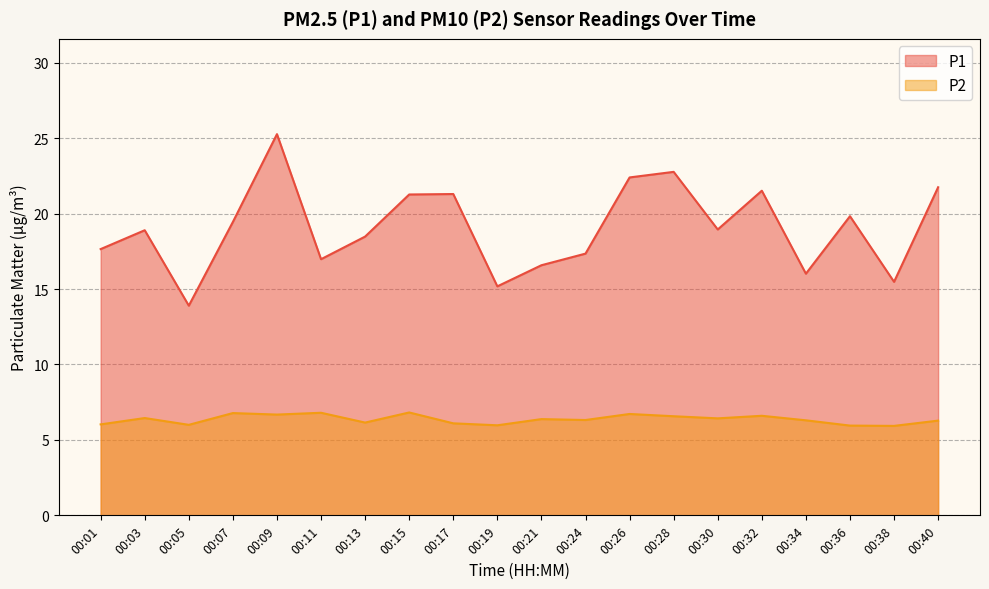

Does the chart have visible grid lines?

Yes